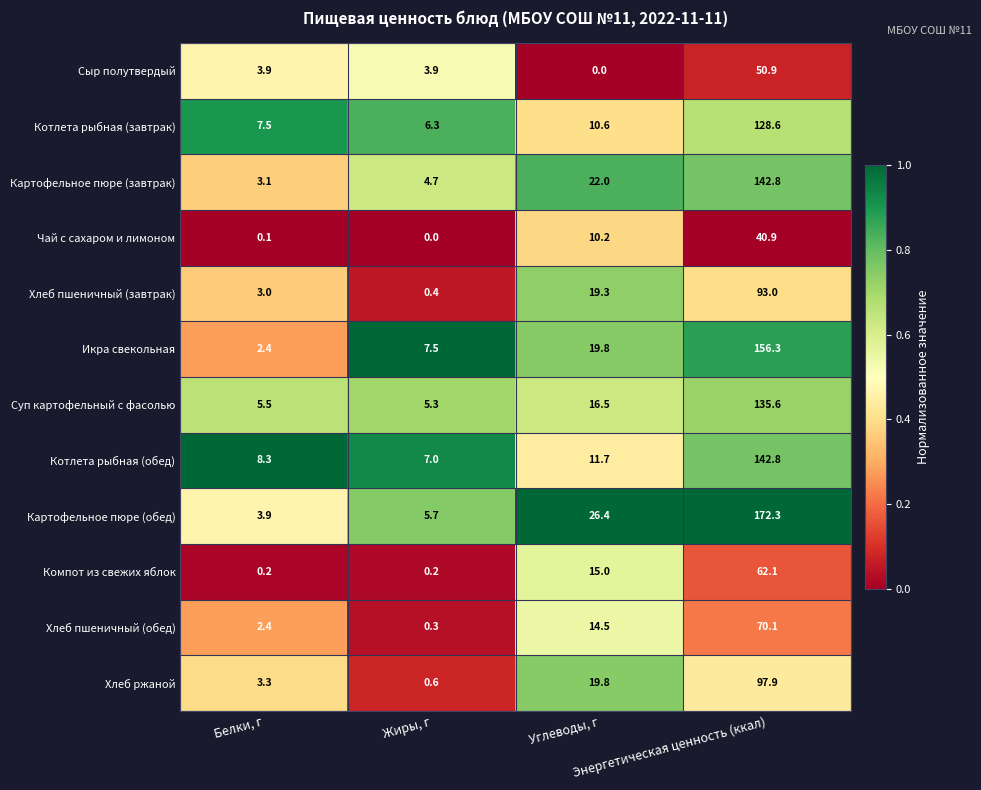

What is the lowest value of the Хлеб ржаной series?

0.6